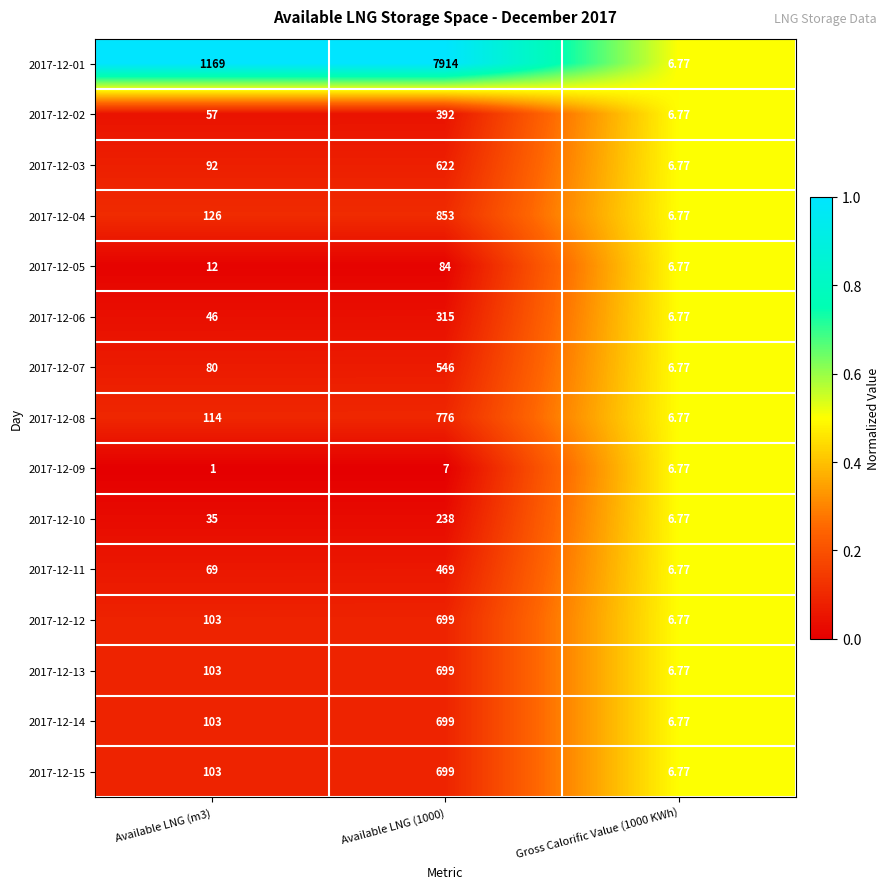

Is the value of 2017-12-02 at Gross Calorific Value (1000 KWh) greater than the value of 2017-12-05 at Available LNG (1000)?

No